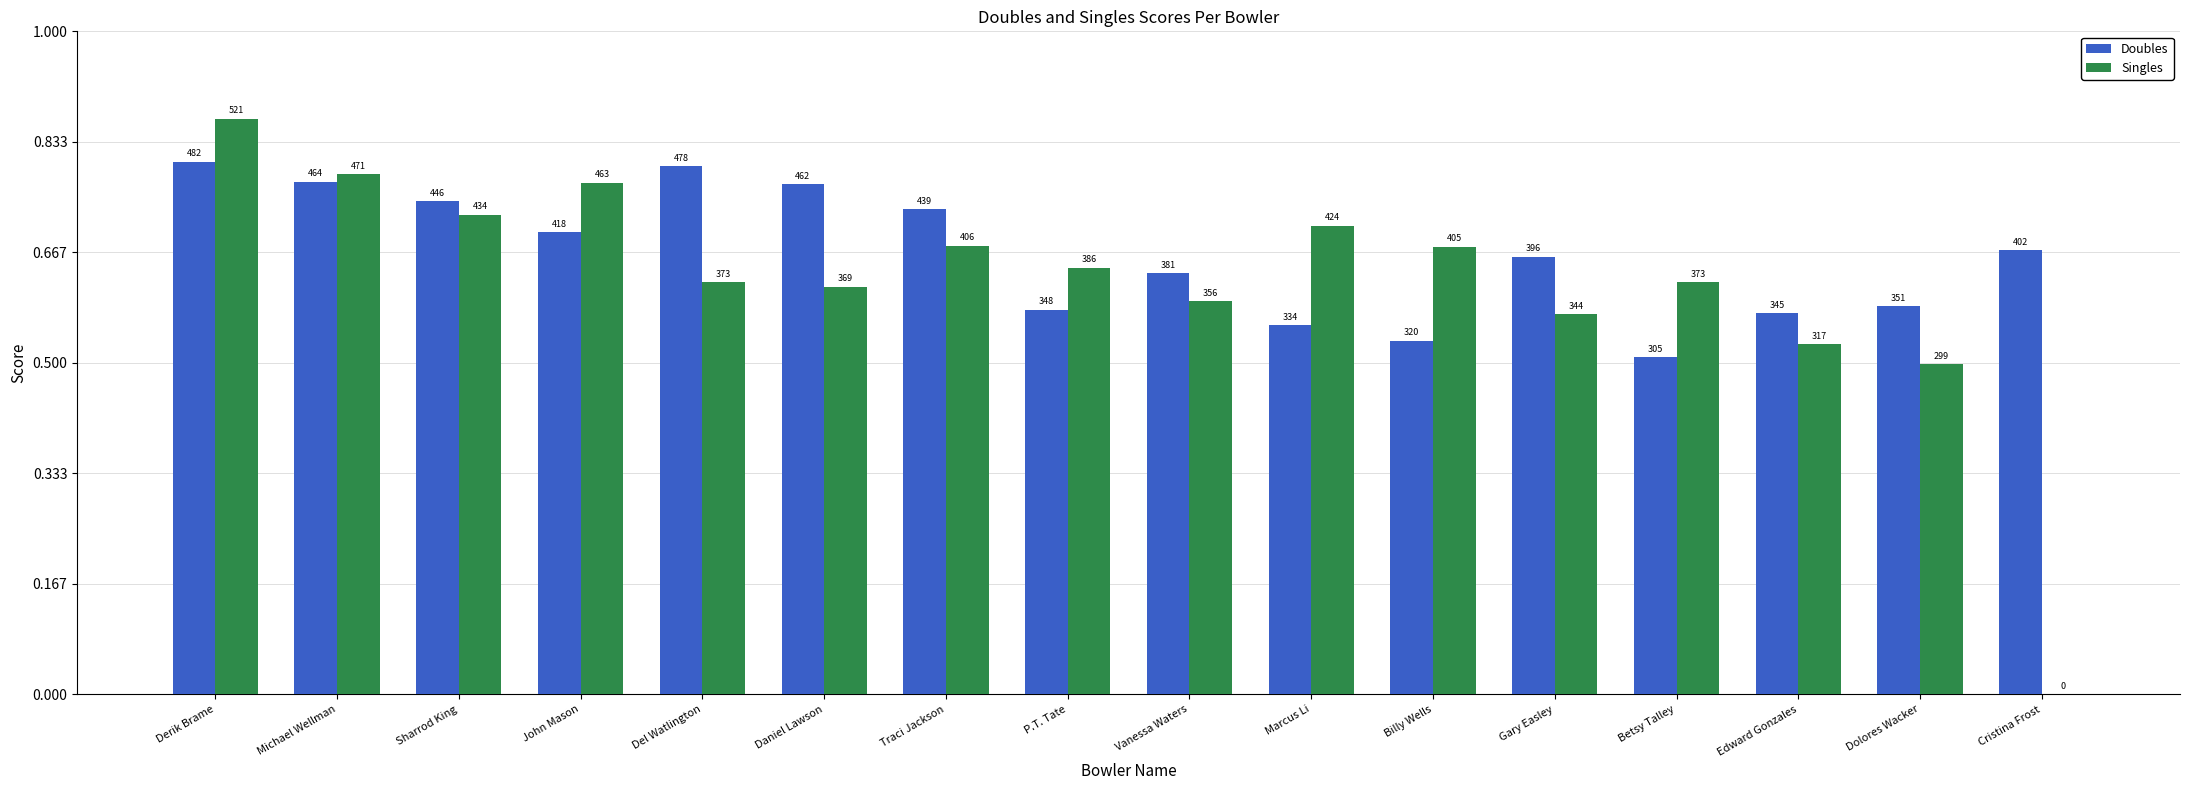

Reading left to right, what are all the values shown in this chart?

Doubles: 482	464	446	418	478	462	439	348	381	334	320	396	305	345	351	402
Singles: 521	471	434	463	373	369	406	386	356	424	405	344	373	317	299	0